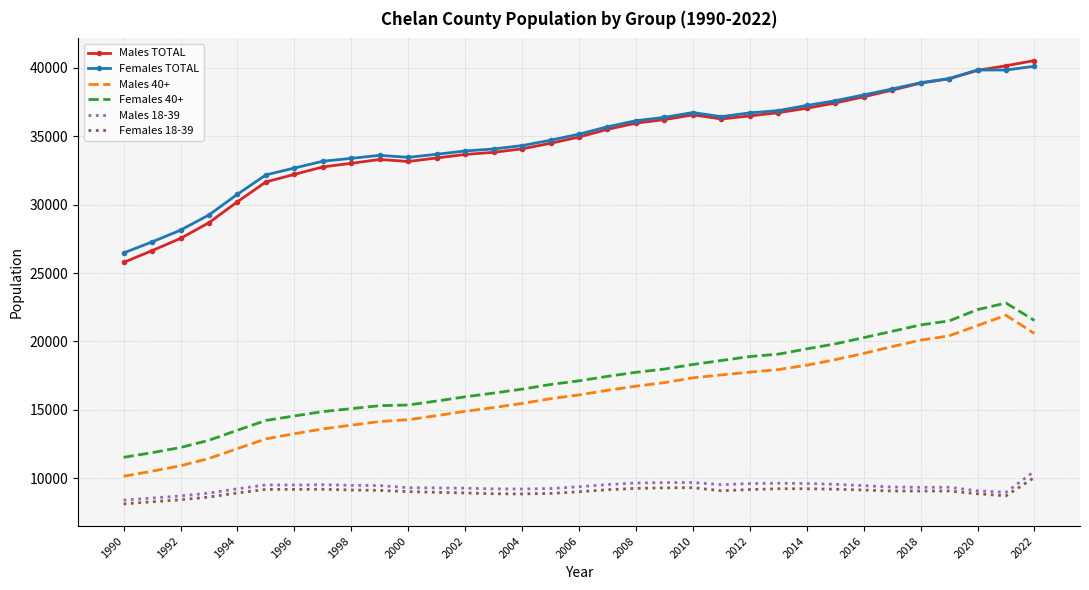

Which series has the widest spread of values?

Males TOTAL